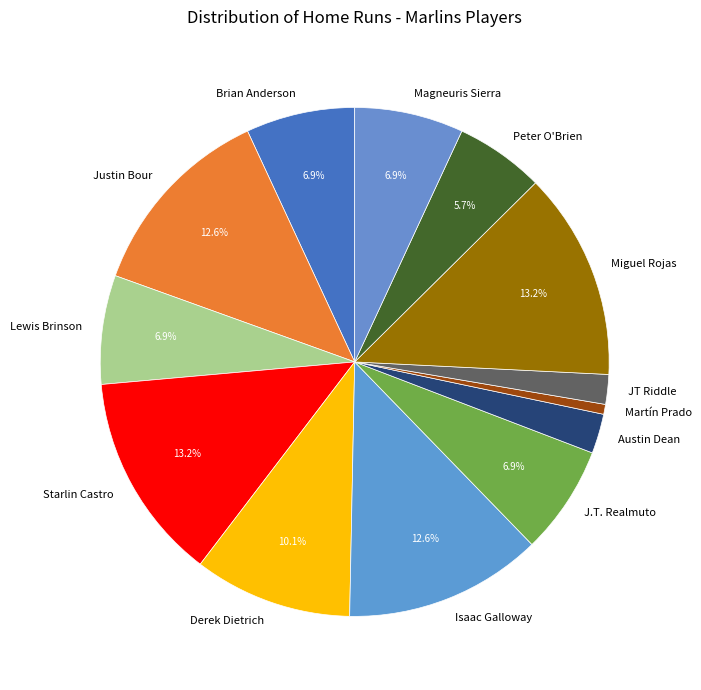

Do J.T. Realmuto and Martín Prado together represent more than half of the pie?

No